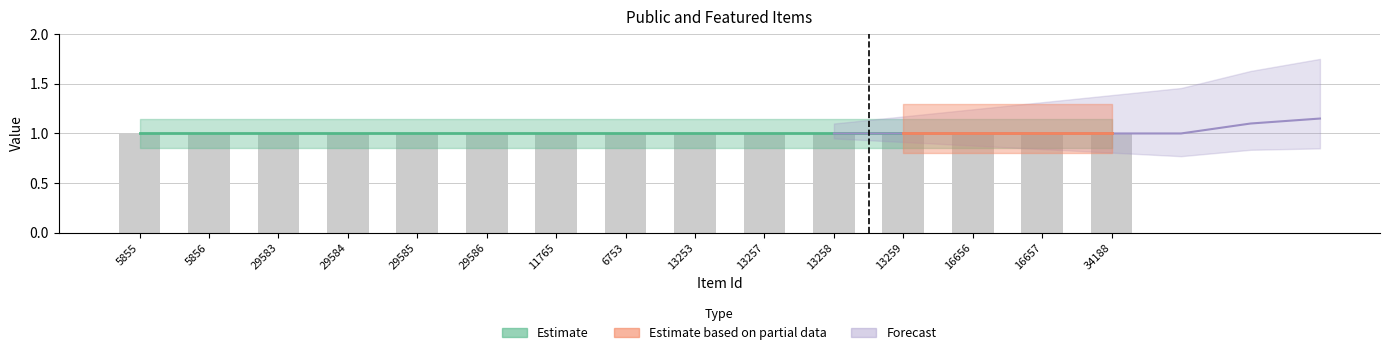

Reading left to right, transcribe all the data shown in this chart.

public: 1	1	1	1	1	1	1	1	1	1	1	1	1	1	1
featured: 0	0	0	0	0	0	0	0	0	0	0	0	0	0	0